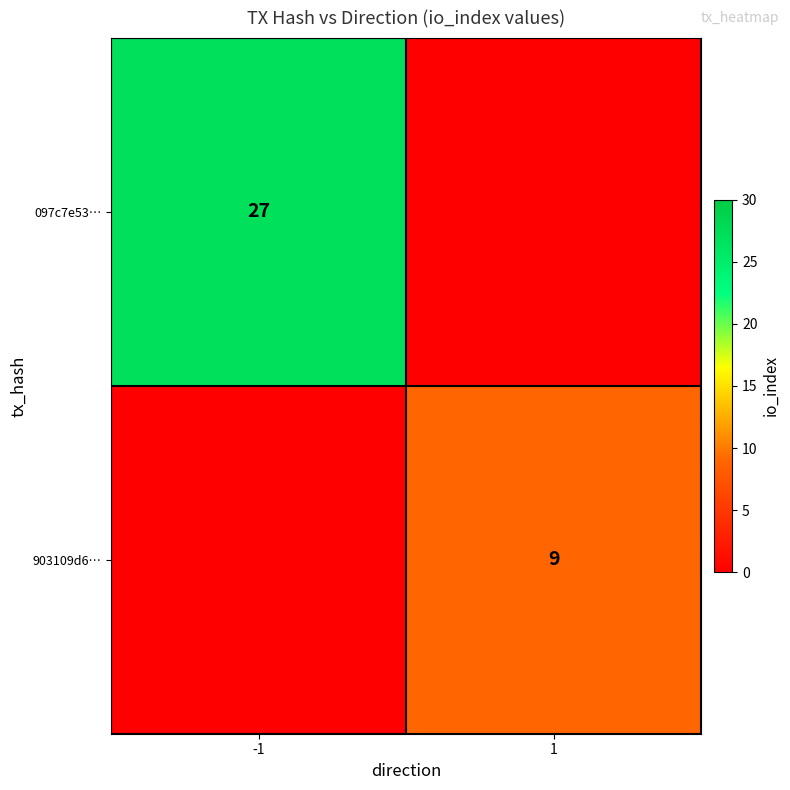

Is the value of 097c7e53… at -1 greater than the value of 903109d6… at 1?

Yes